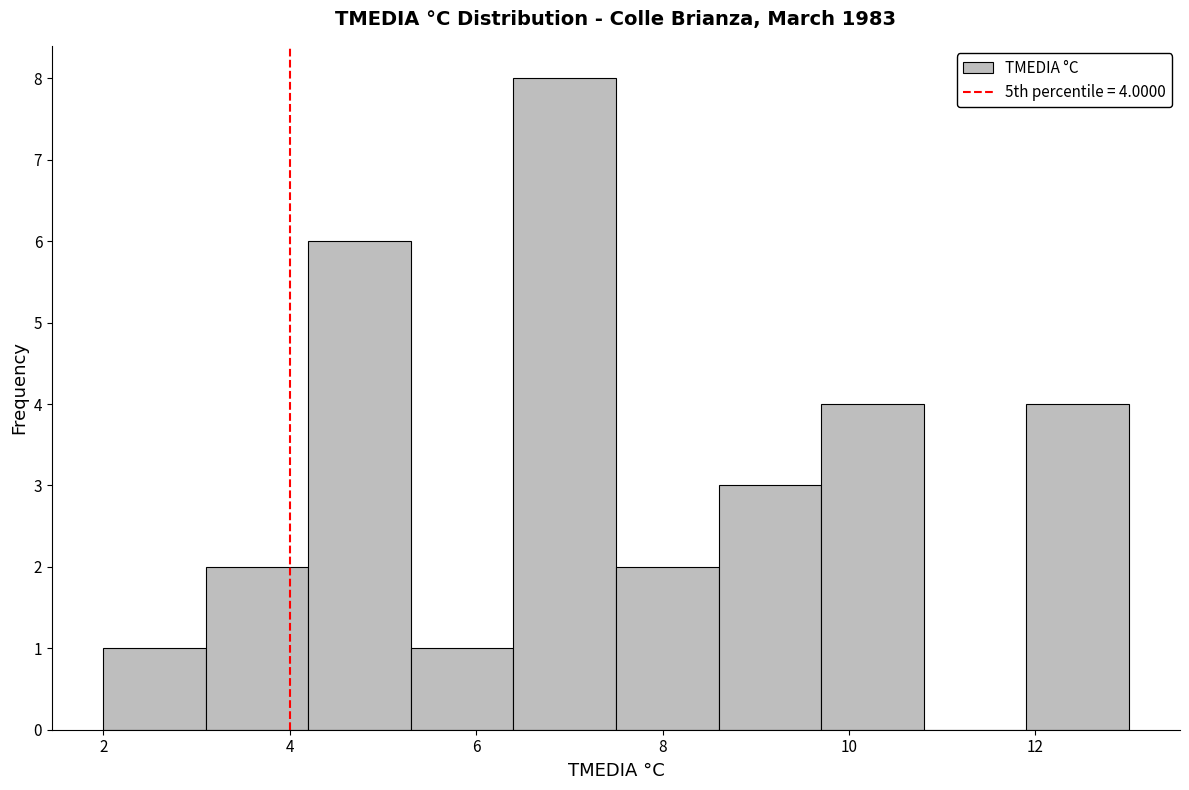

Which range on the x-axis has the tallest bar?

6.4 to 7.5